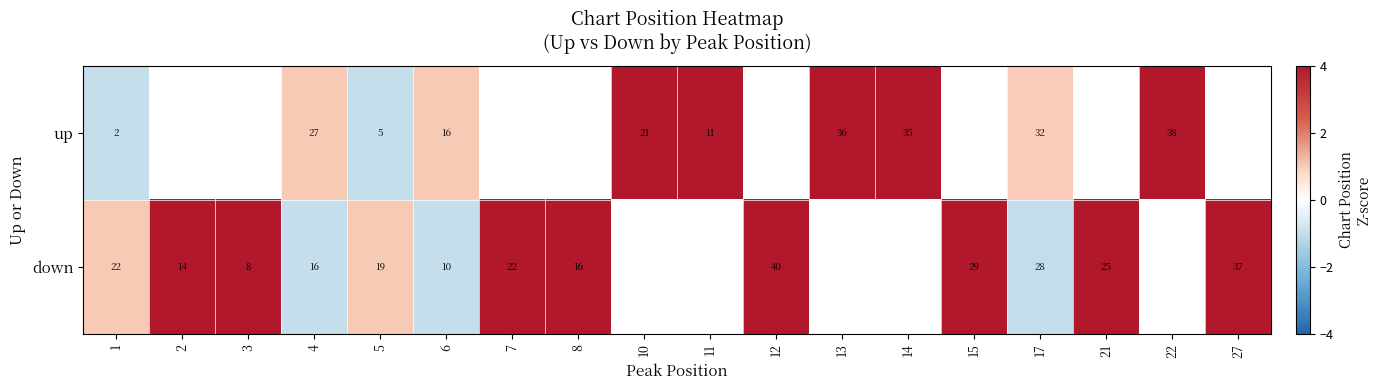

Between 14 and 3, which is larger?

3